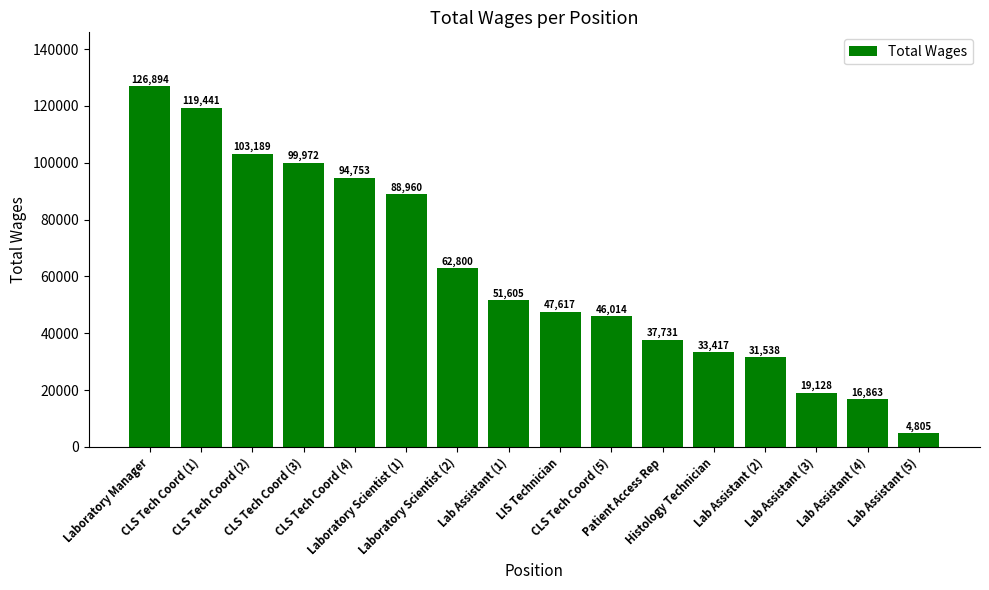

How many data points does each series have?

16